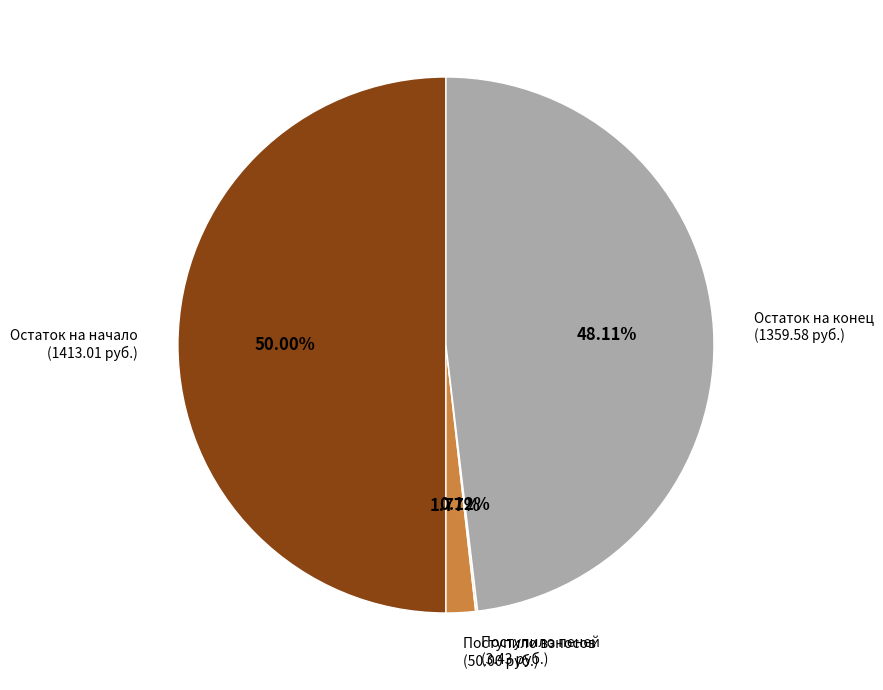

Approximately how many times larger is the value at Остаток на конец (1359.58 руб.) compared to Остаток на начало (1413.01 руб.)?

1.0